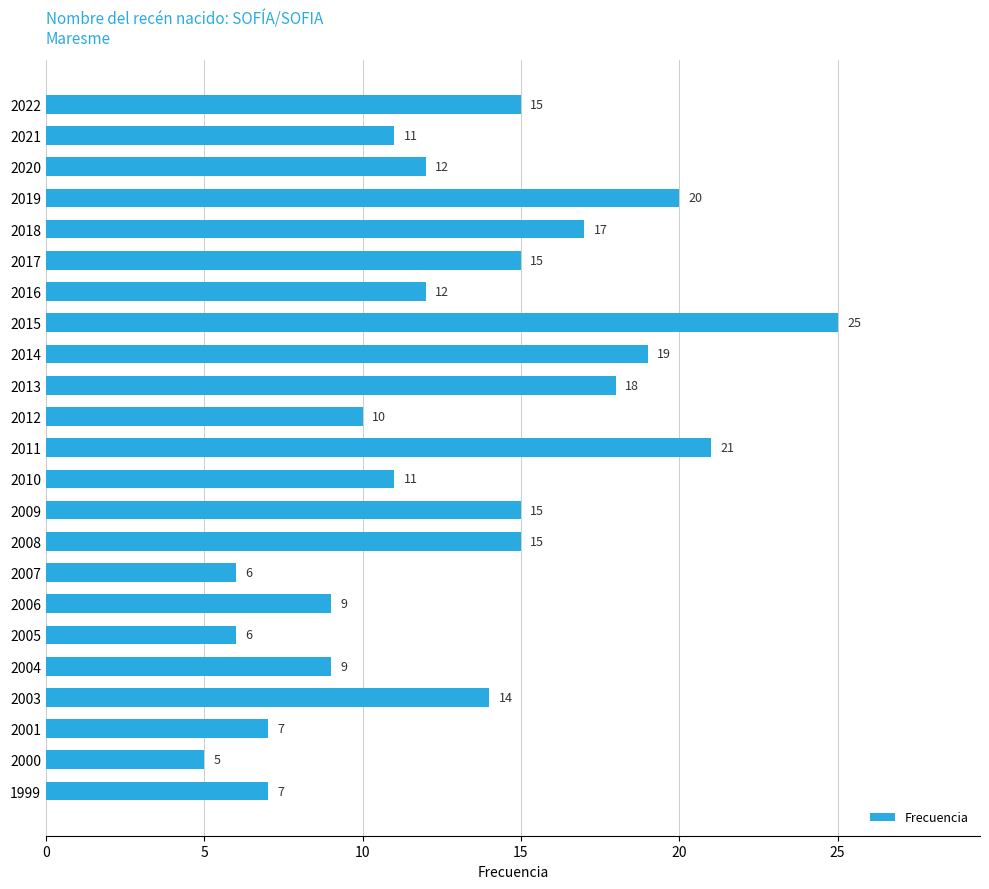

What is the change in value from 2015 to 2008?

-10